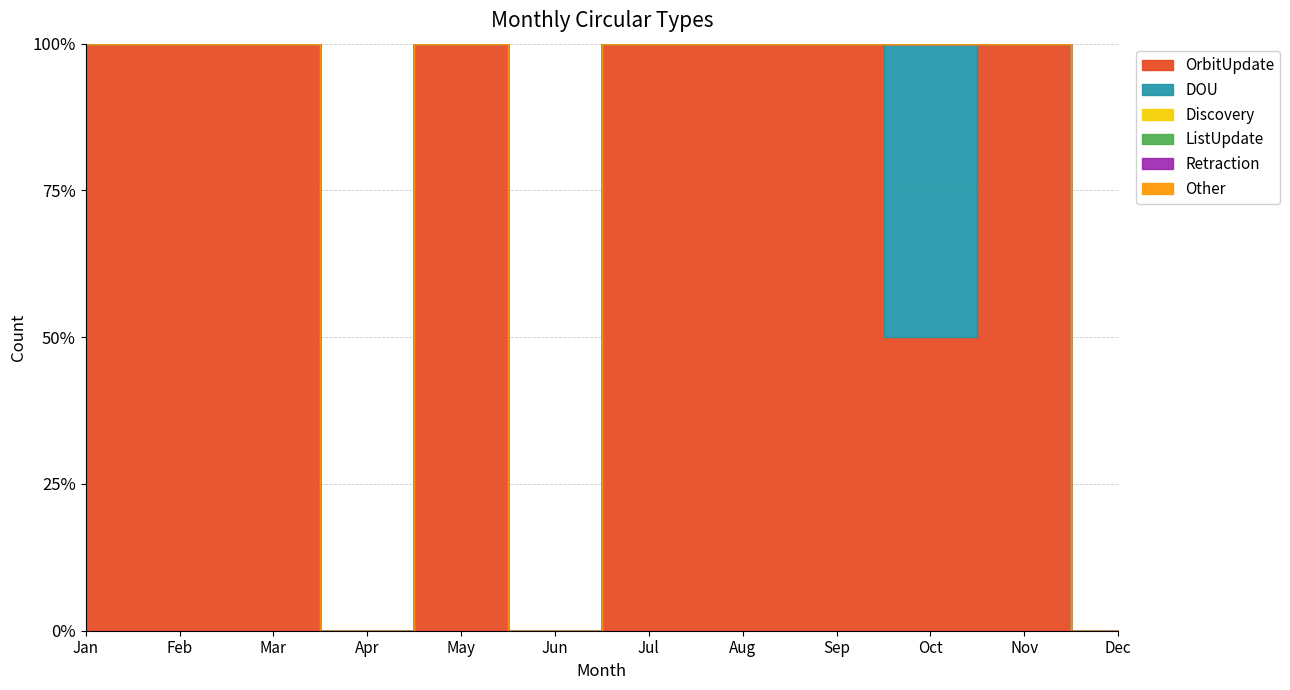

What is the total value across all series at Mar?

2